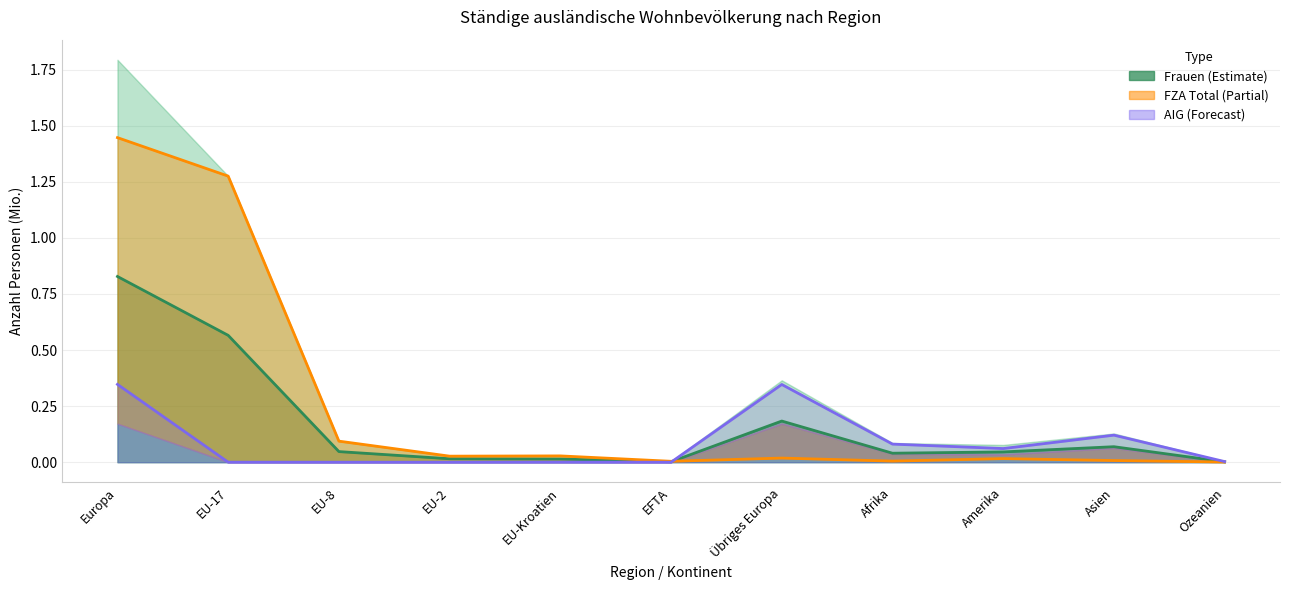

What is the greatest value displayed?

1.4